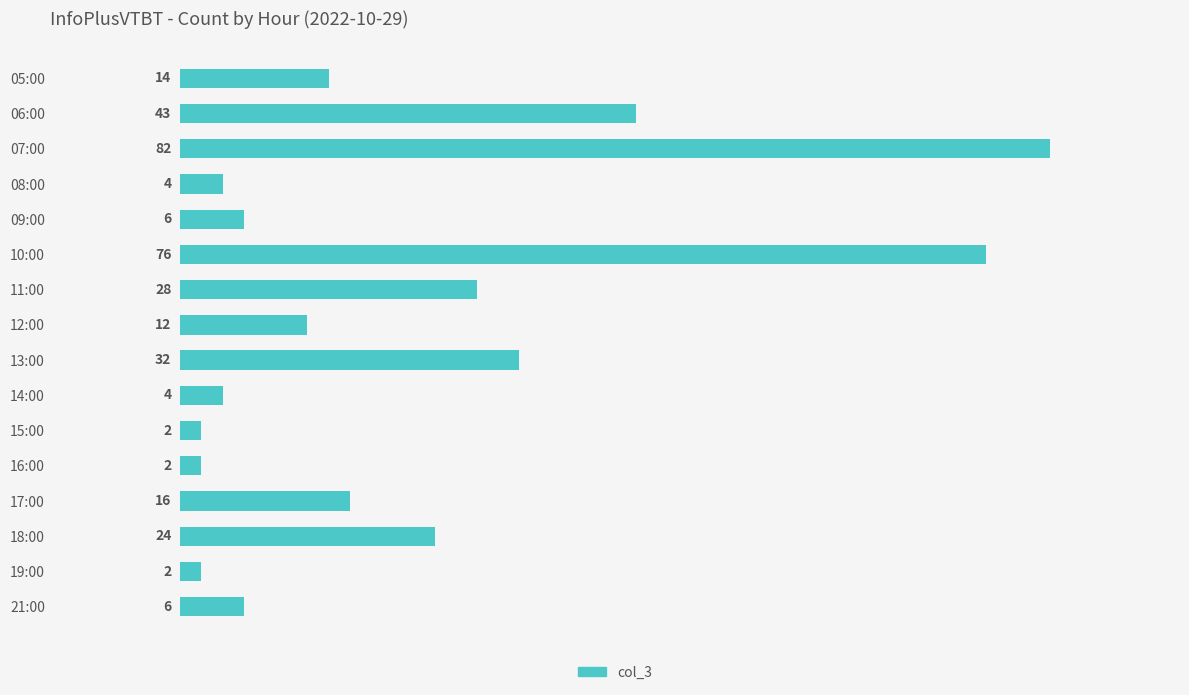

What is the smallest value displayed?

2